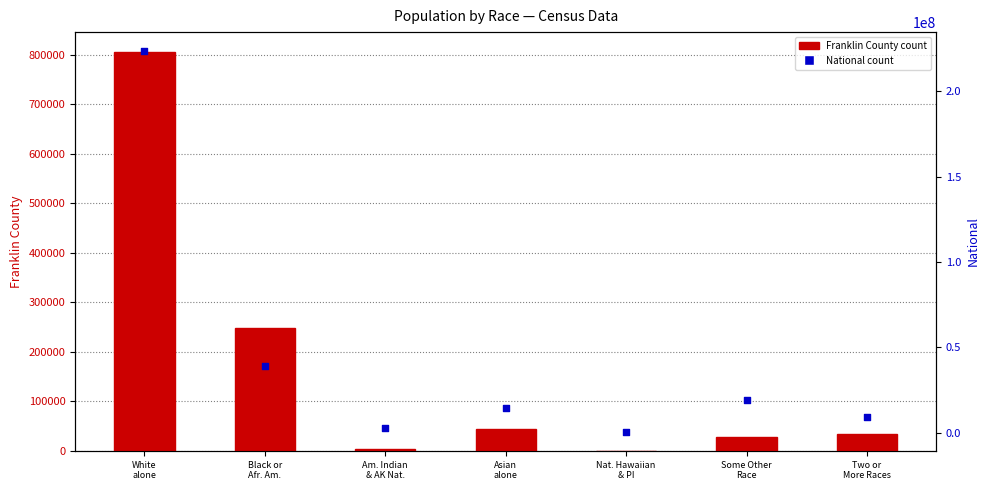

At how many categories does at least one series exceed 190615265?

1